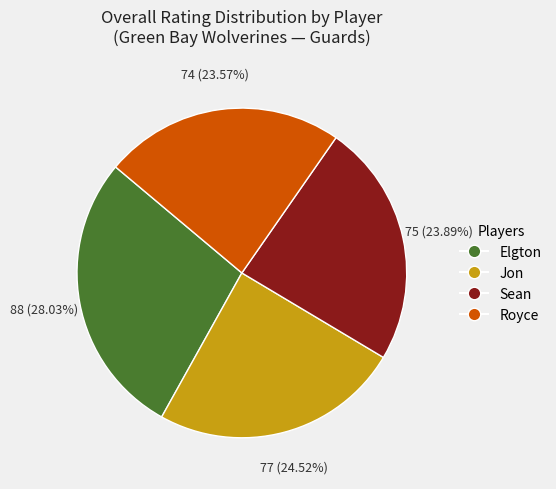

The Sean slice represents 37% of the pie. True or false?

False